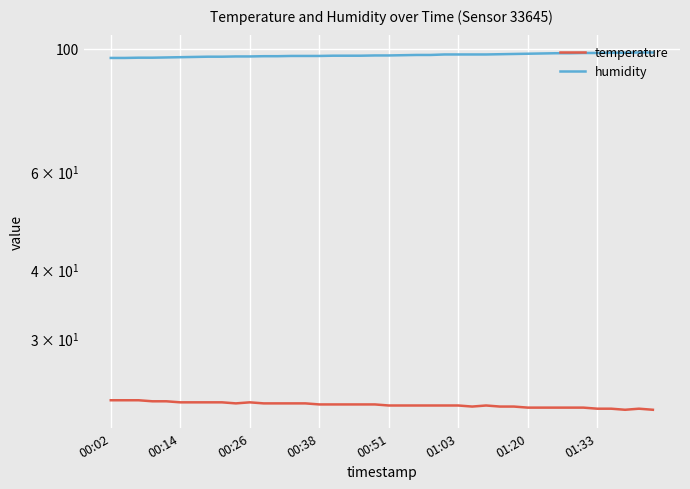

At 00:02, list the series in order from largest to smallest.

humidity, temperature